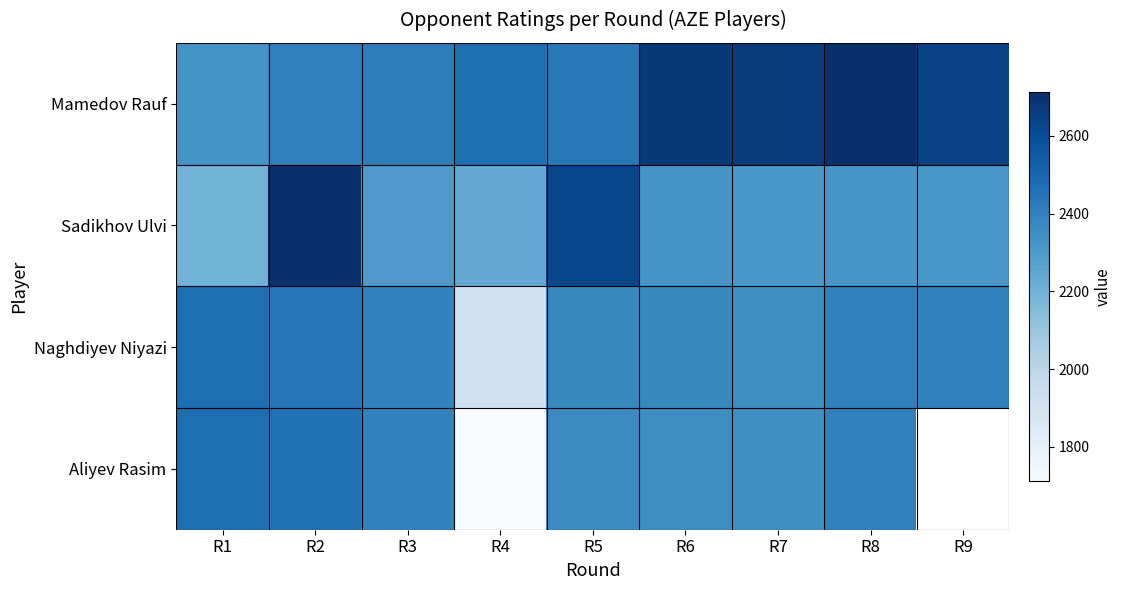

Which has a higher value, R3 or R1?

R3